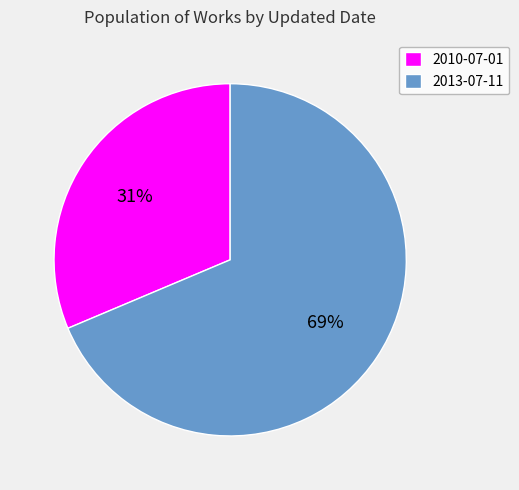

Between 2013-07-11 and 2010-07-01, which is larger?

2013-07-11